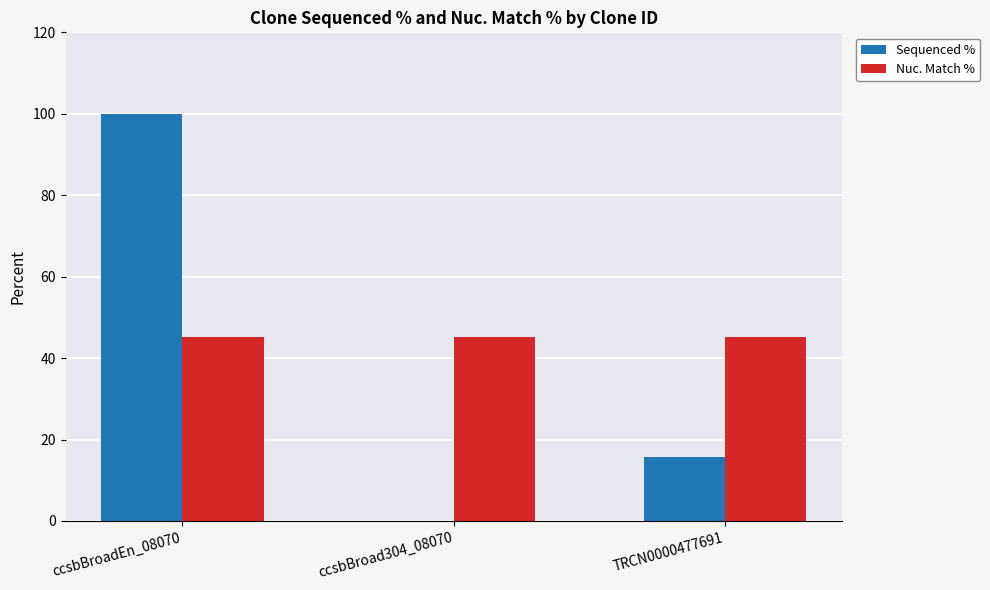

At which category is the sum across all series the highest?

ccsbBroadEn_08070